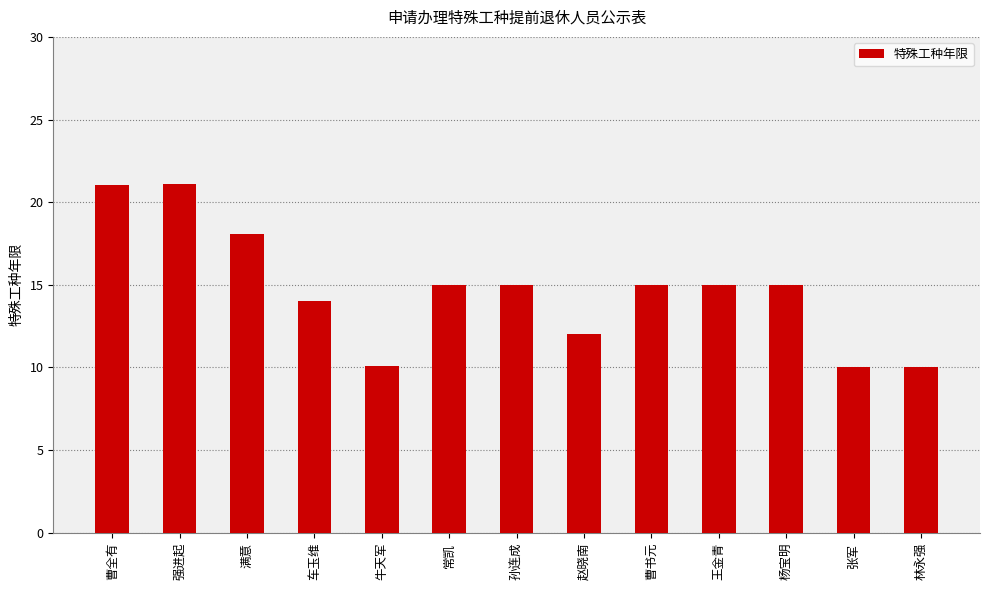

Read the value at 赵晓南.

12.0